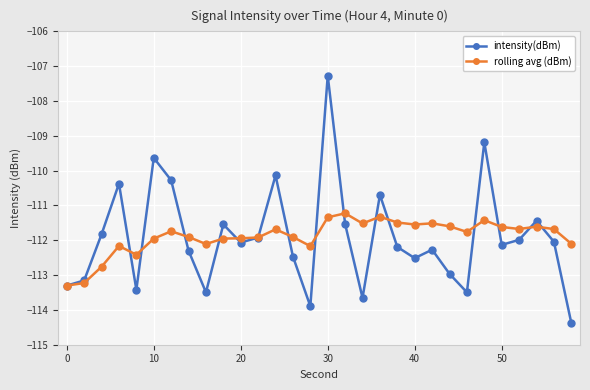

True or false: intensity(dBm) has more than 1 points higher than both neighbors.

True